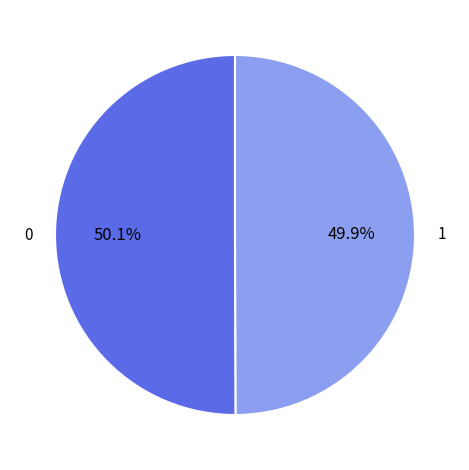

Is there any slice that represents more than half of the pie?

Yes